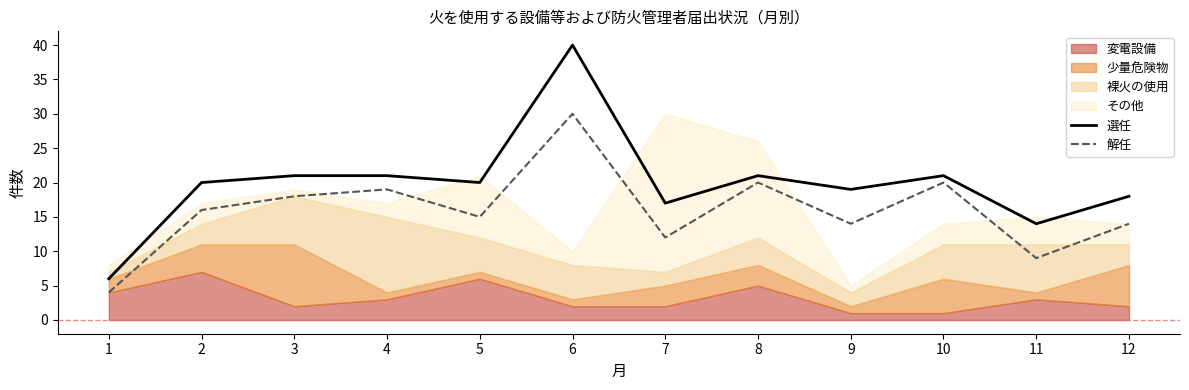

Between 6 and 1, which is larger?

6